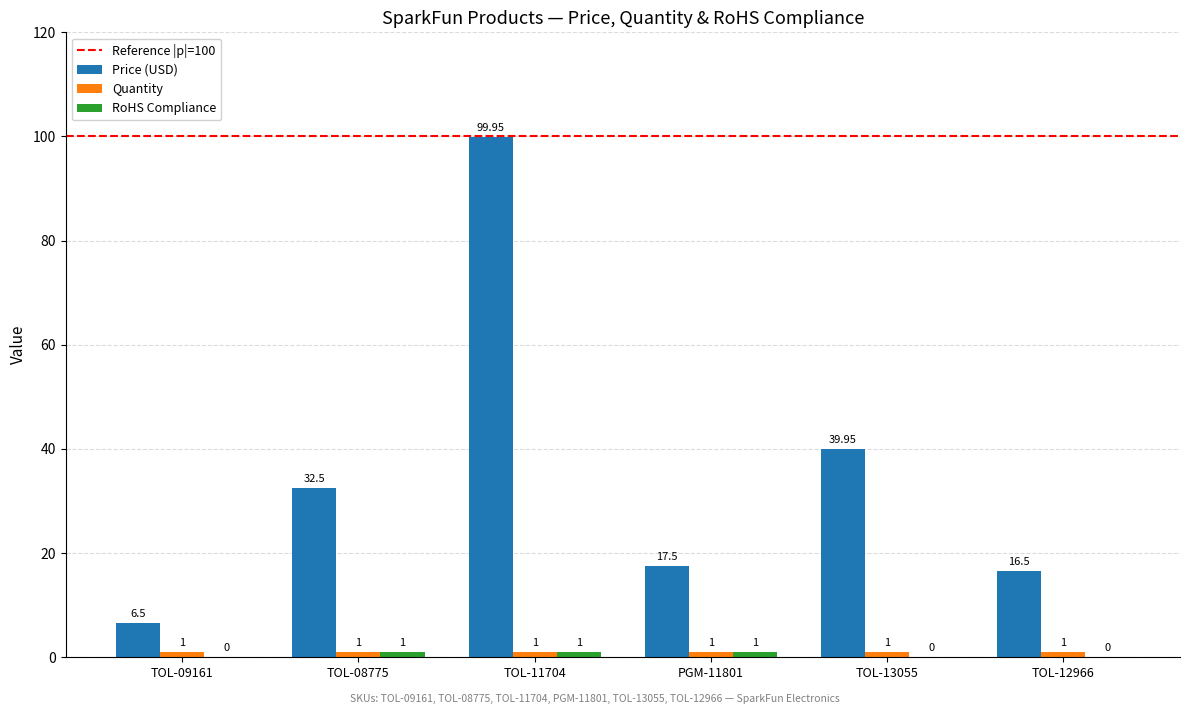

Count the number of categories in the chart.

6